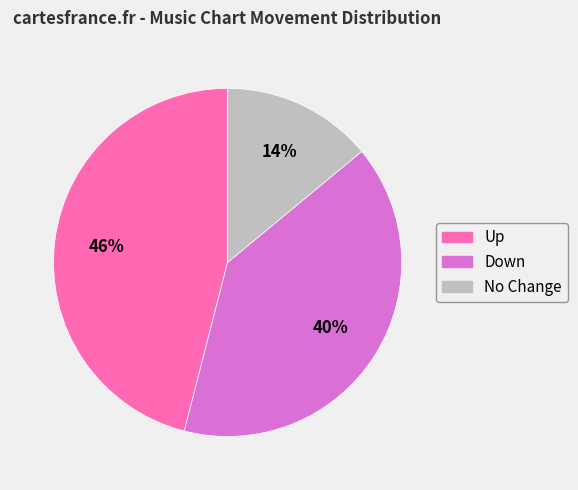

To the nearest percent, what is the average slice percentage?

33%